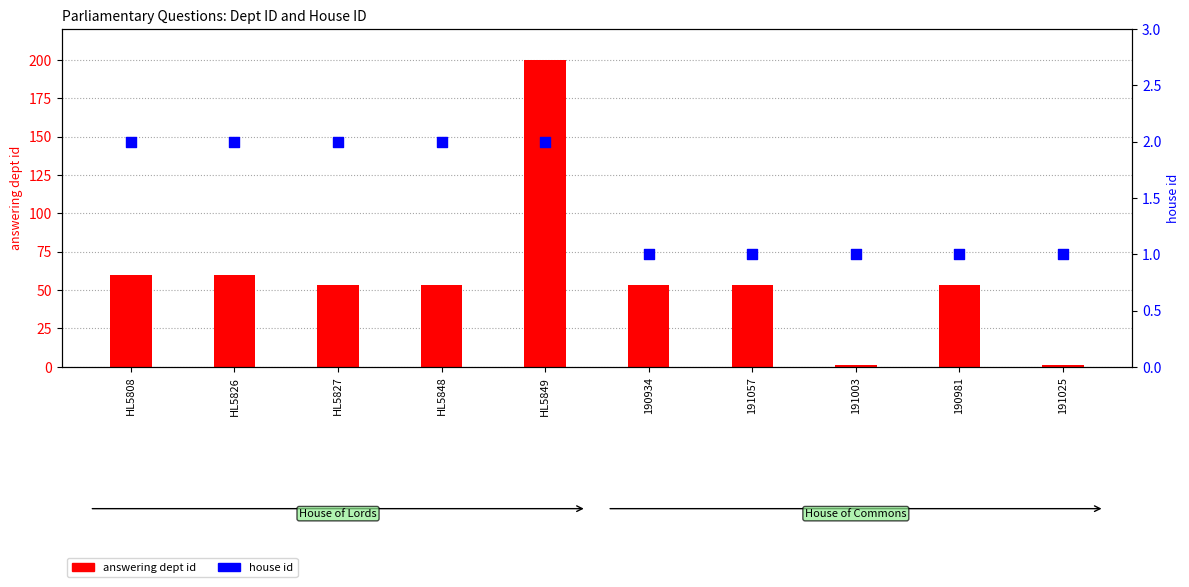

Which series contains the highest Y value?

answering dept id